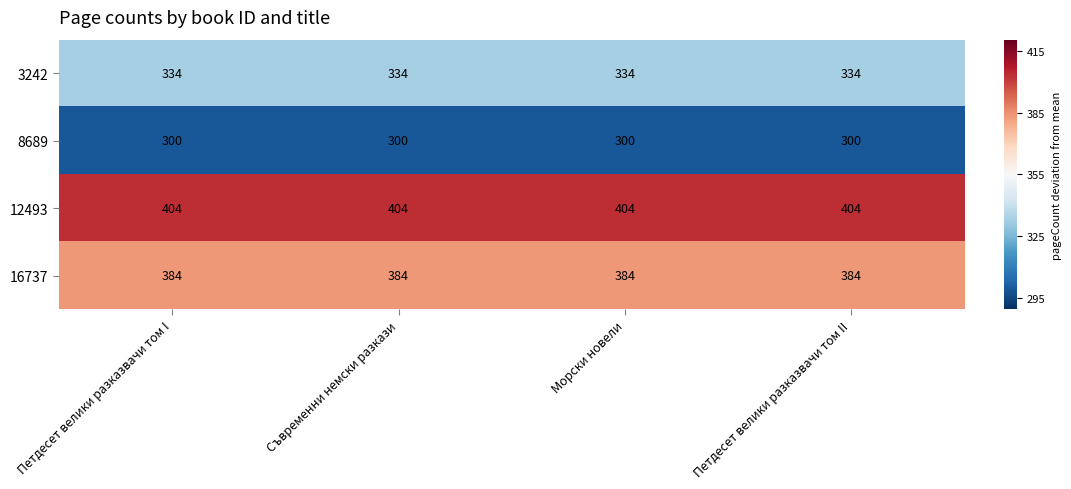

At Петдесет велики разказвачи том I, list the series in order from smallest to largest.

8689, 3242, 16737, 12493